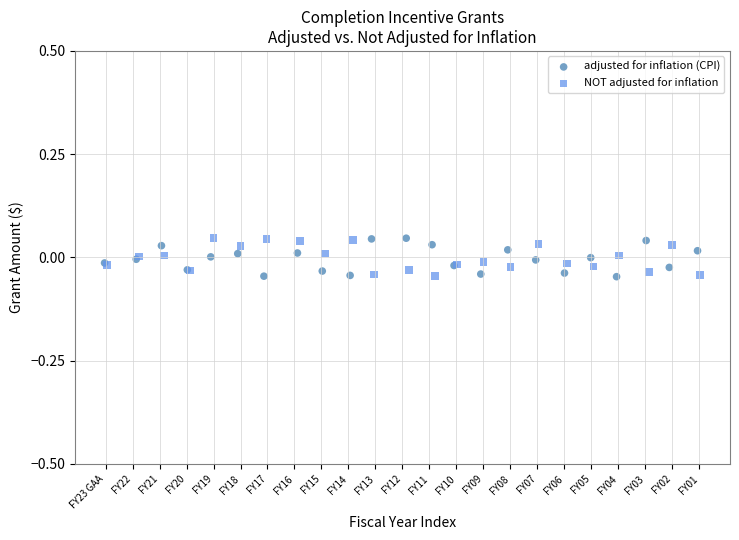

What are all the series names shown in the legend?

adjusted for inflation (CPI), NOT adjusted for inflation